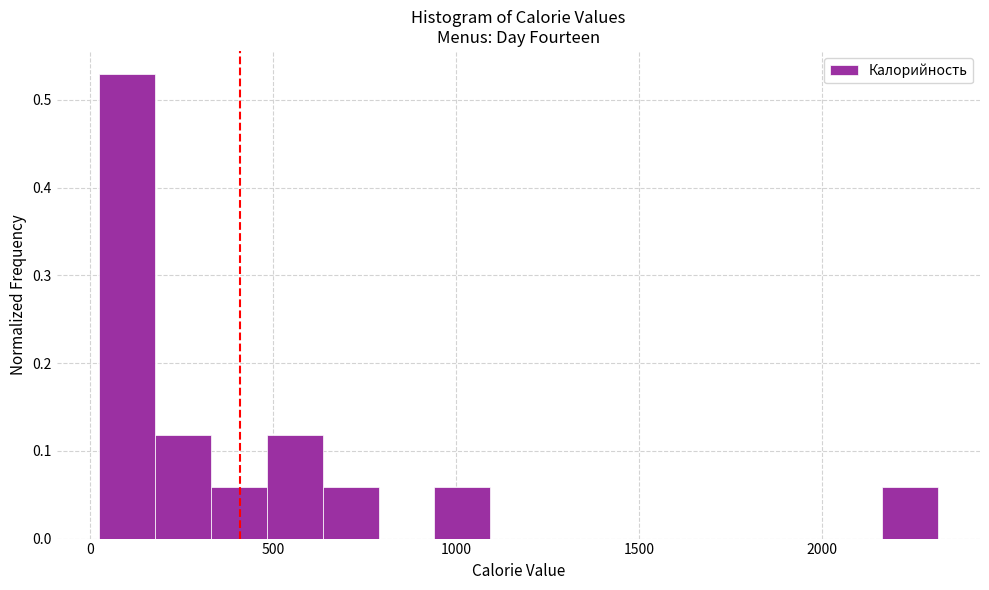

Around what value on the x-axis is the tallest bar? Give the approximate position of its centre, as read against the axis.

100